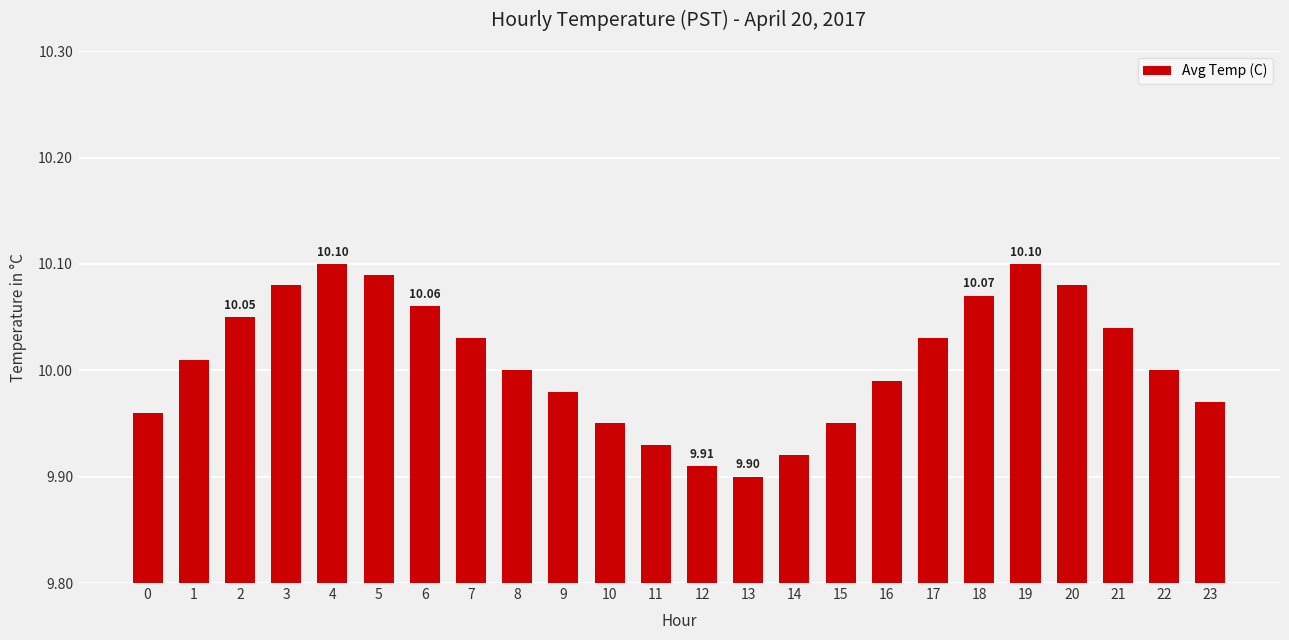

How many series are shown in this chart?

1